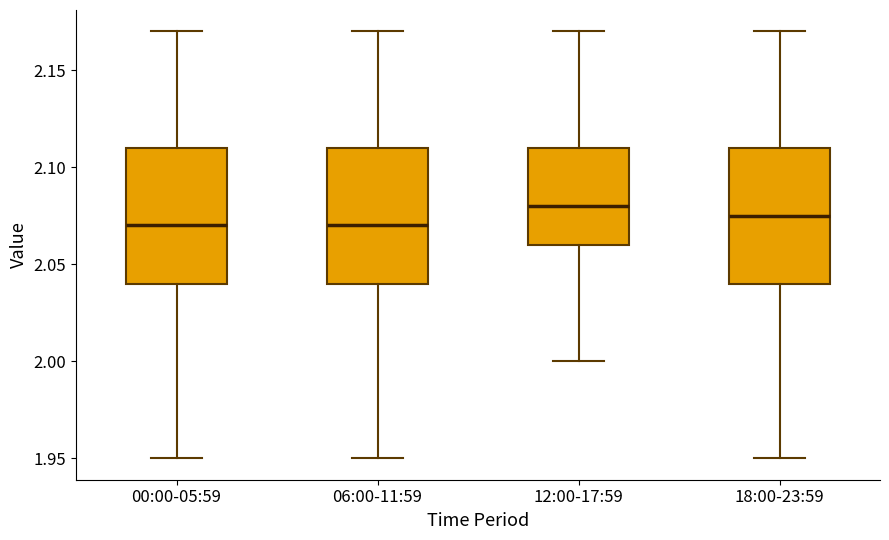

Reading left to right, transcribe this box plot: for each box, give where its median line is, the range the box spans, and where its two whiskers end, as read against the y-axis. The values are not printed on the chart, so give them approximately, as read against the axis.

00:00-05:59: median 2.070, box 2.040 to 2.110, whiskers 1.950 to 2.170
06:00-11:59: median 2.070, box 2.040 to 2.110, whiskers 1.950 to 2.170
12:00-17:59: median 2.080, box 2.060 to 2.110, whiskers 2.000 to 2.170
18:00-23:59: median 2.075, box 2.040 to 2.110, whiskers 1.950 to 2.170